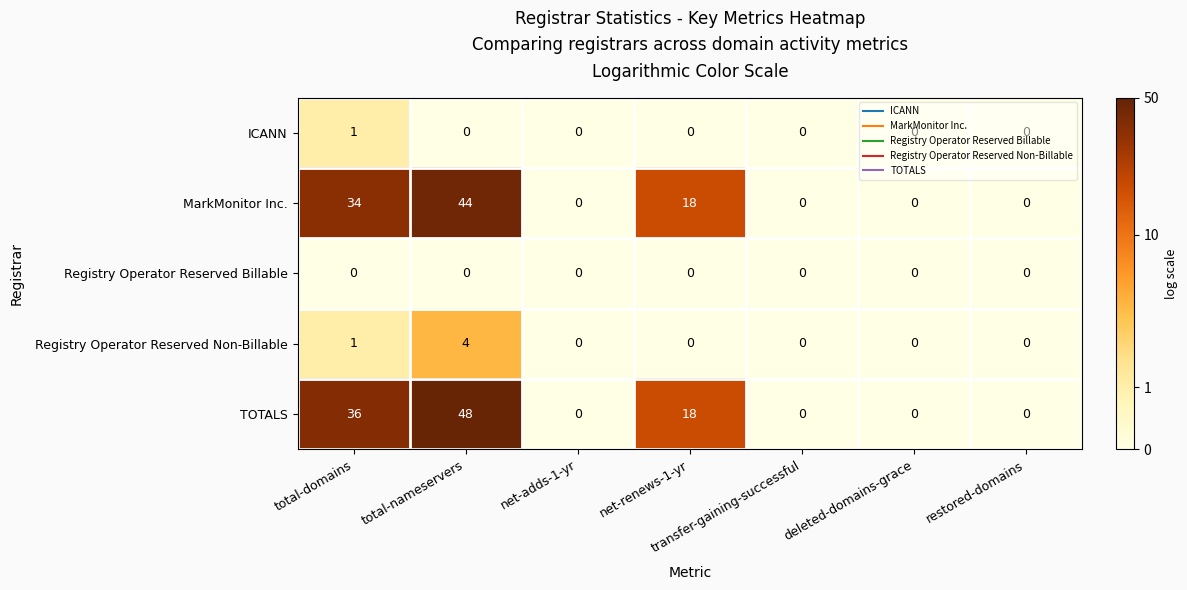

At how many categories does at least one series exceed 3?

3